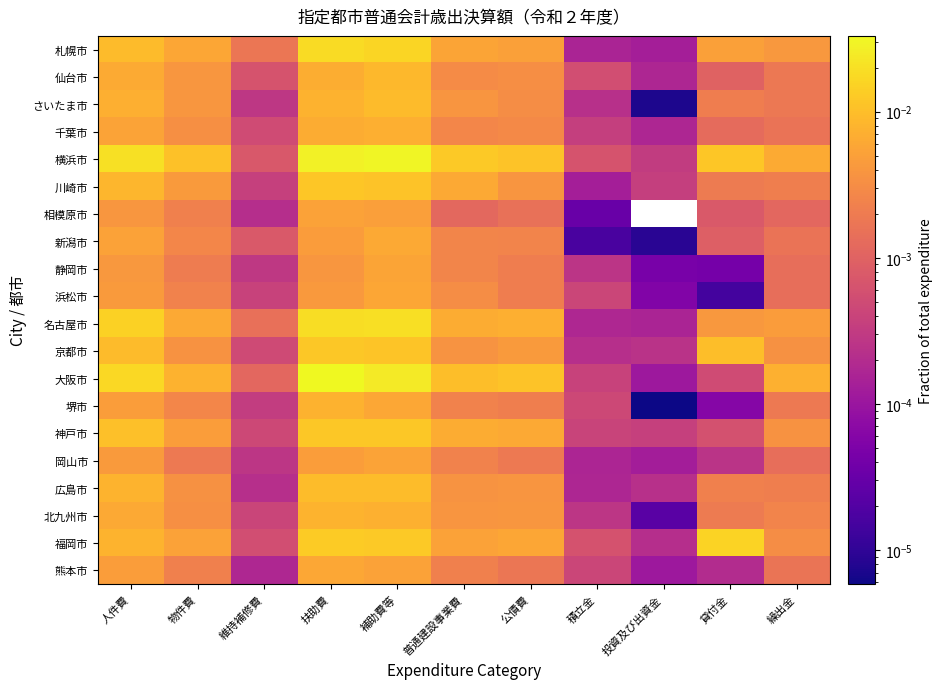

List the series in order of their peak value, highest first.

大阪市, 横浜市, 名古屋市, 札幌市, 福岡市, 神戸市, 京都市, 川崎市, 広島市, さいたま市, 仙台市, 北九州市, 堺市, 千葉市, 新潟市, 熊本市, 浜松市, 静岡市, 岡山市, 相模原市